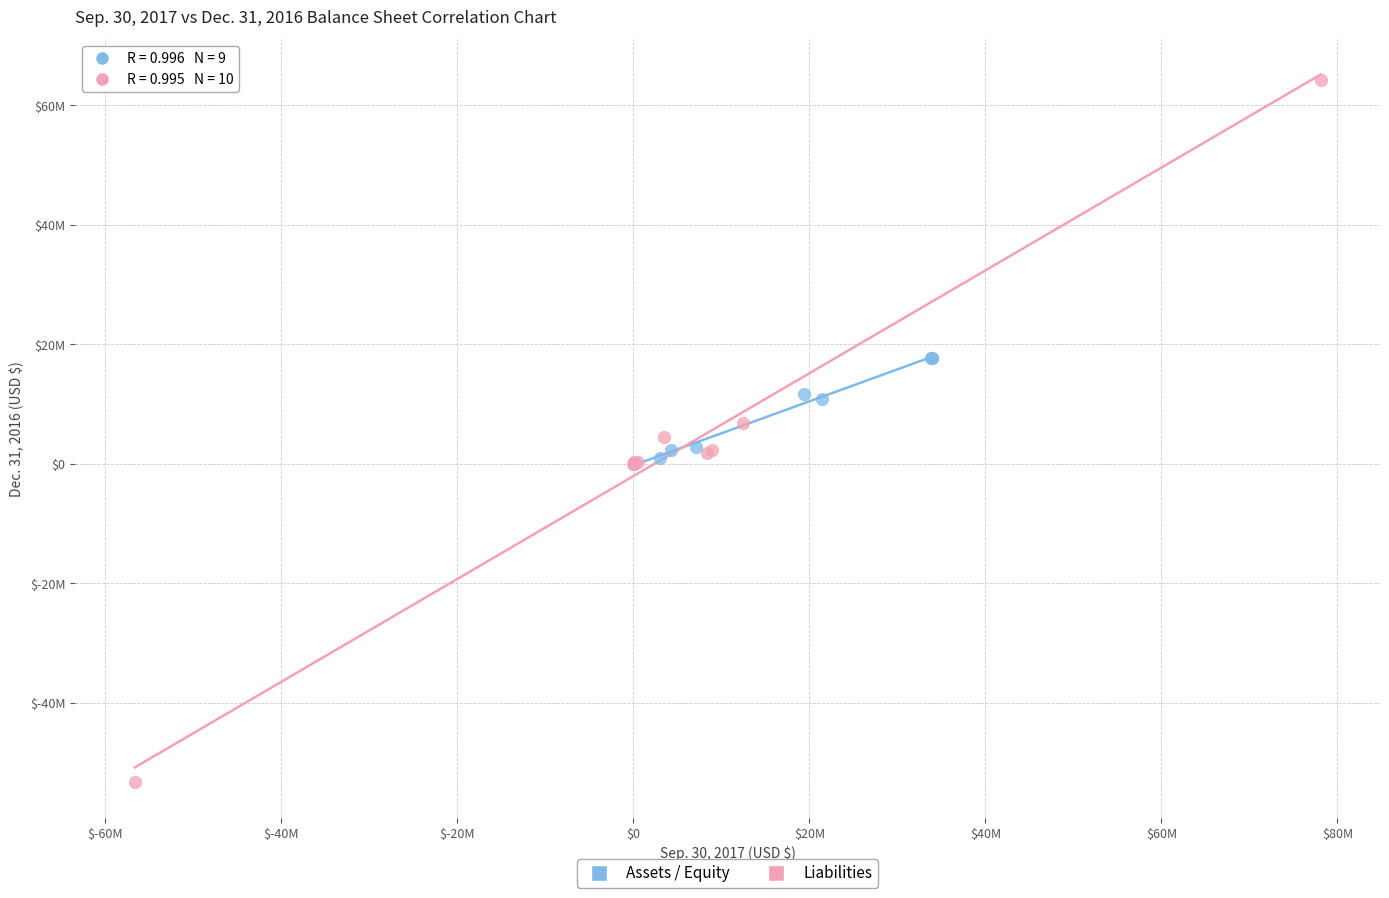

Which series contains the highest Y value?

Liabilities